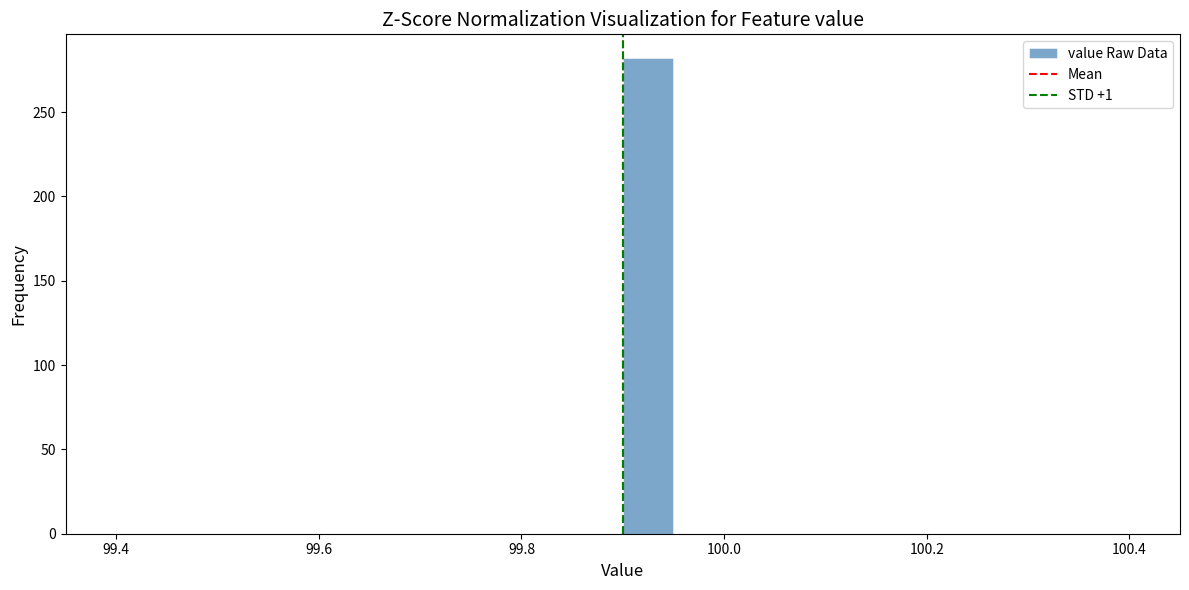

Read against the x-axis, roughly where is the centre of the tallest bar?

99.92